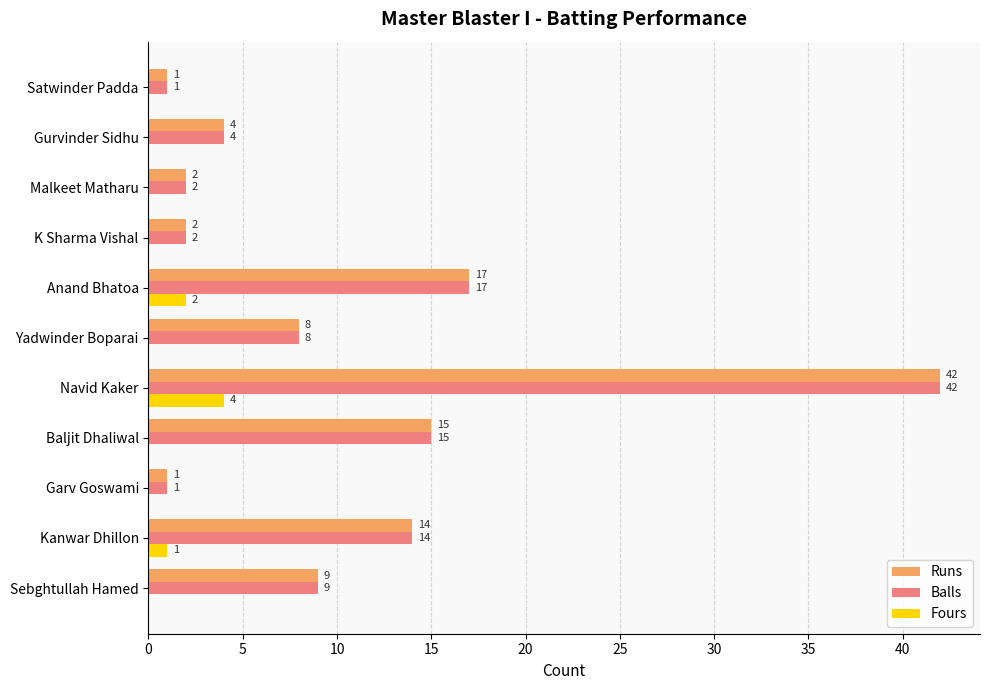

Count the number of categories in the chart.

11